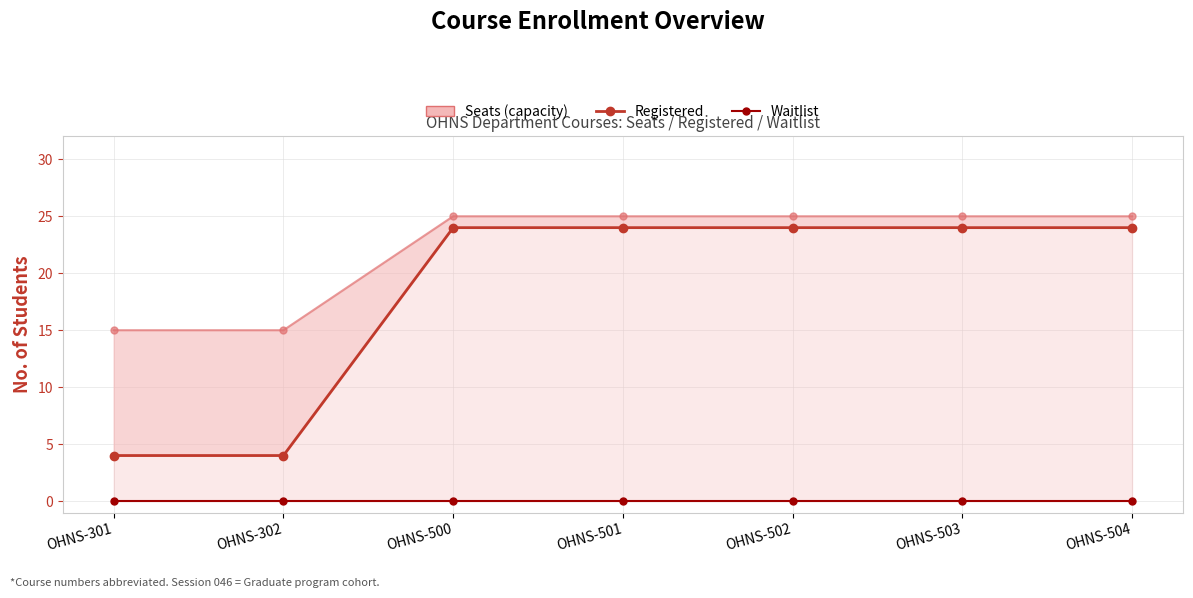

Where is Seats nearest to the value 20?

OHNS-301